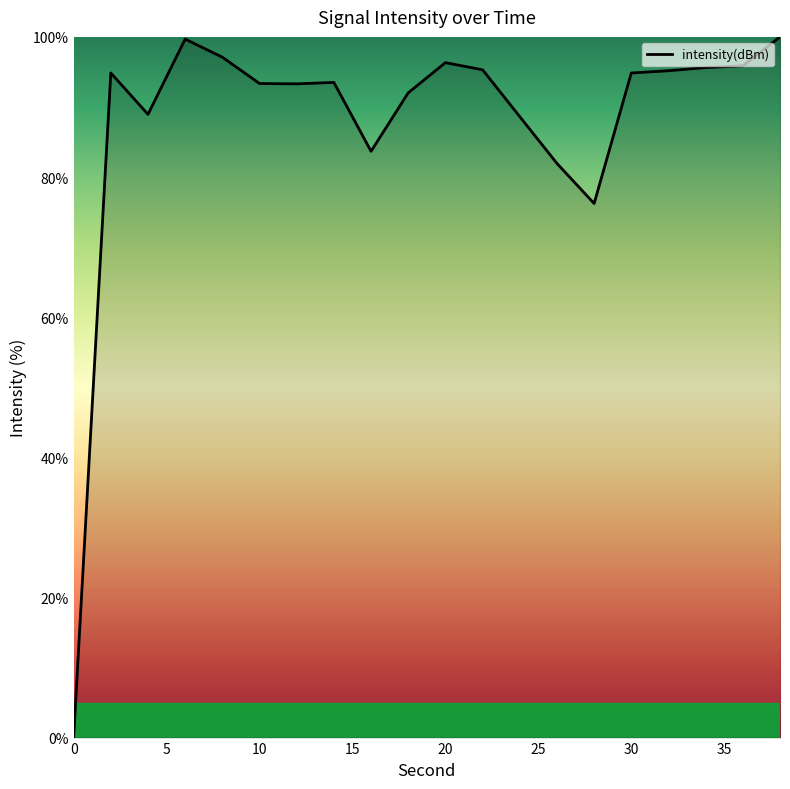

What is the maximum value shown in the chart?

100.0